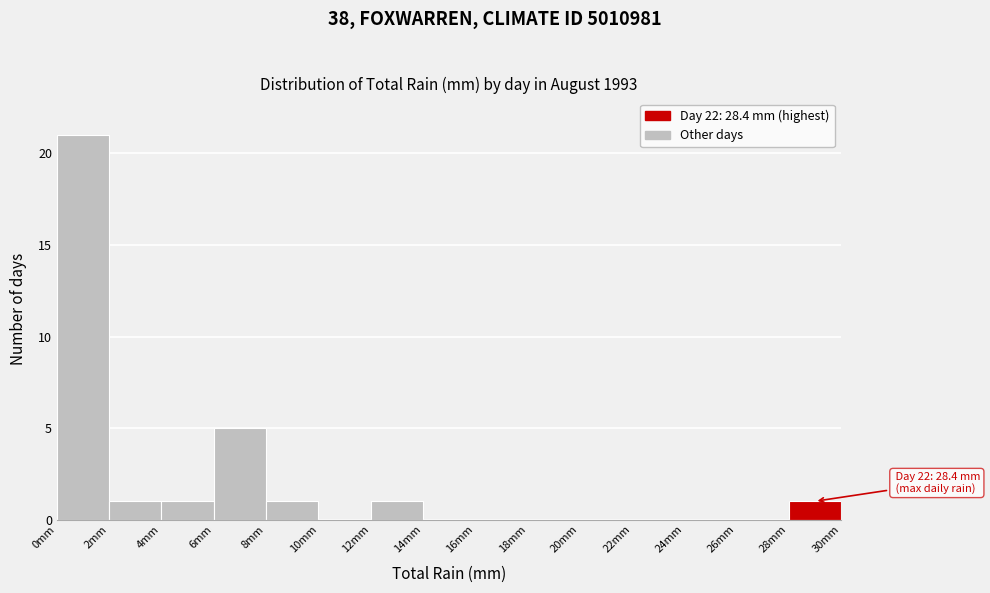

Over which range of the x-axis is the bar tallest?

0 to 2